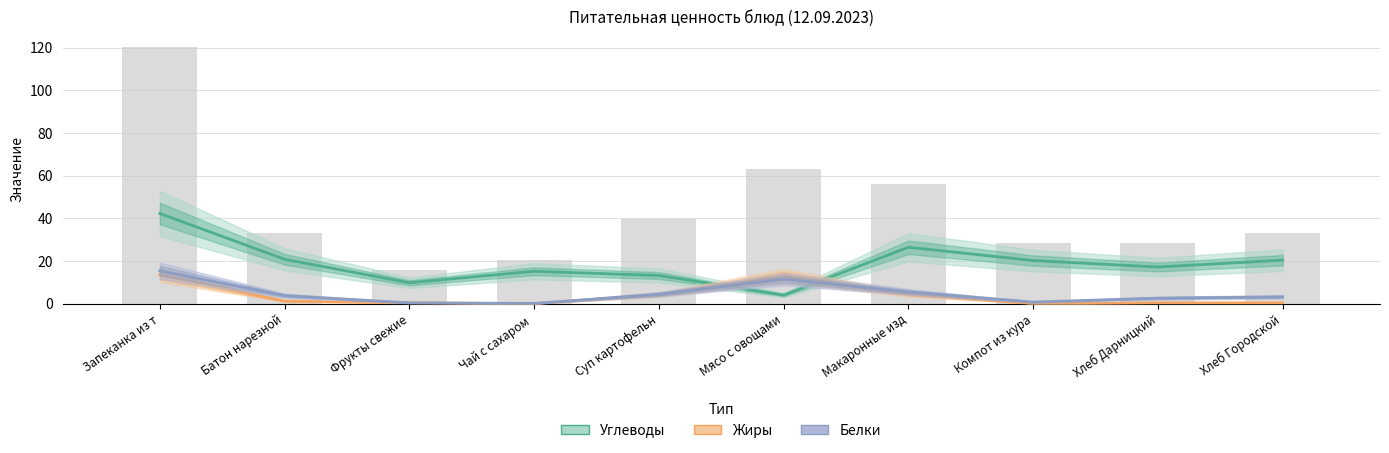

Which series has the largest range (max minus min)?

Углеводы